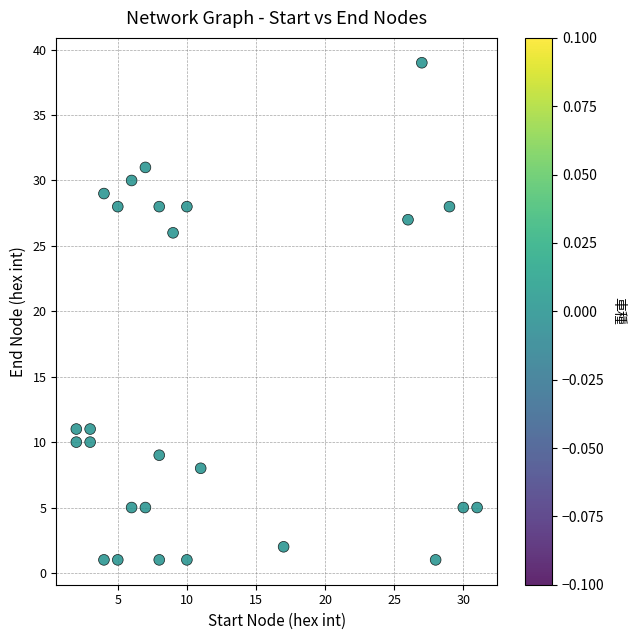

What is the range of Y values (max minus min)?

38